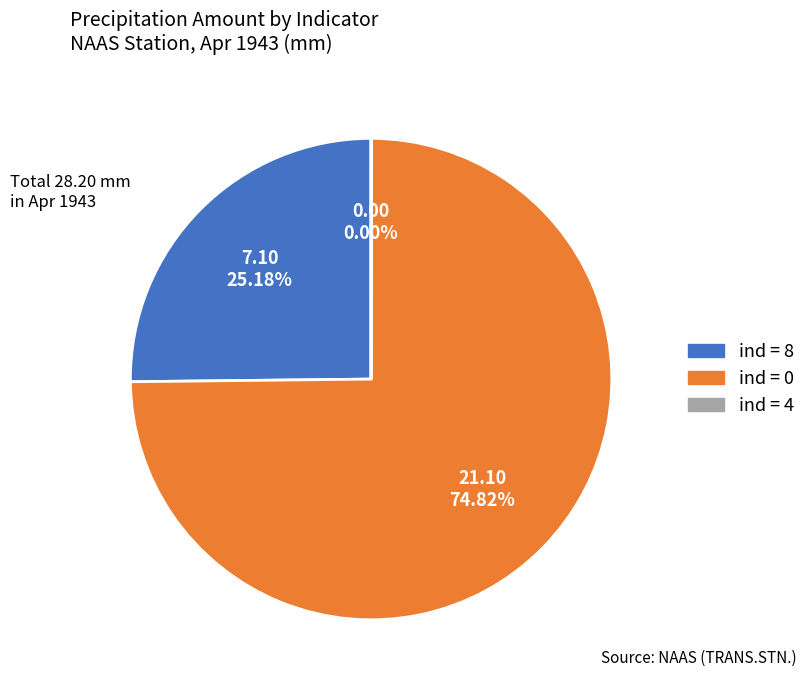

Do ind = 8 and ind = 0 together represent more than half of the pie?

Yes